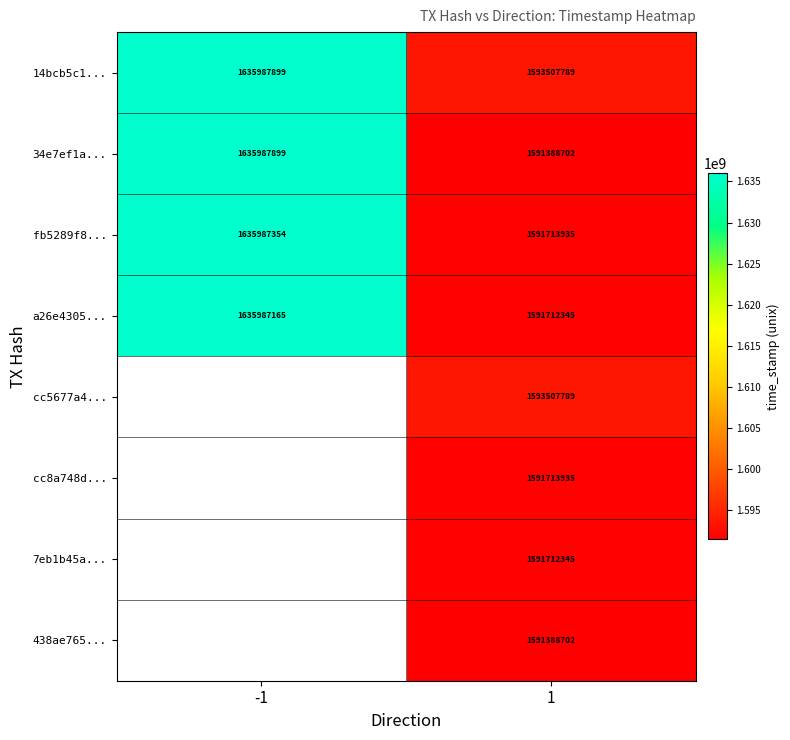

What is the sum of all 34e7ef1a... values?

3227376601